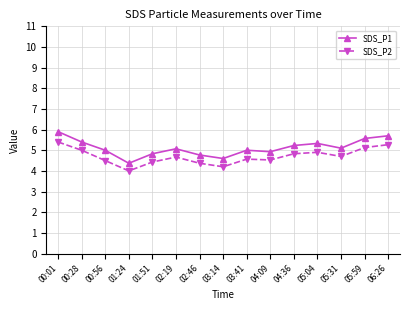

Rank the series by their average value, from lowest to highest.

SDS_P2, SDS_P1